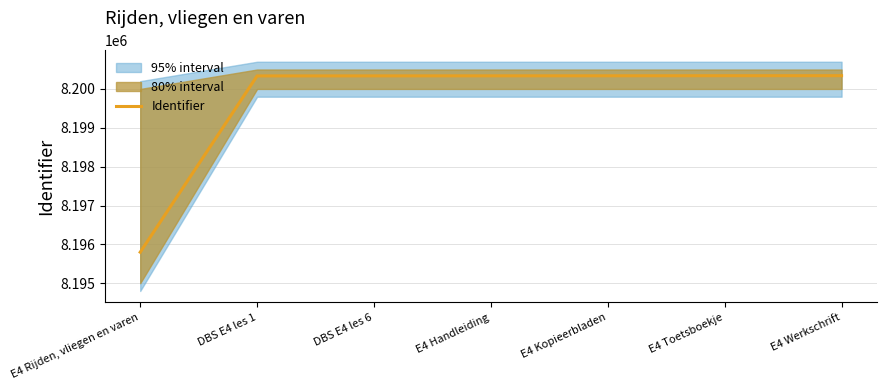

Reading left to right, what are all the values shown in this chart?

8195798	8200335	8200336	8200337	8200338	8200340	8200341